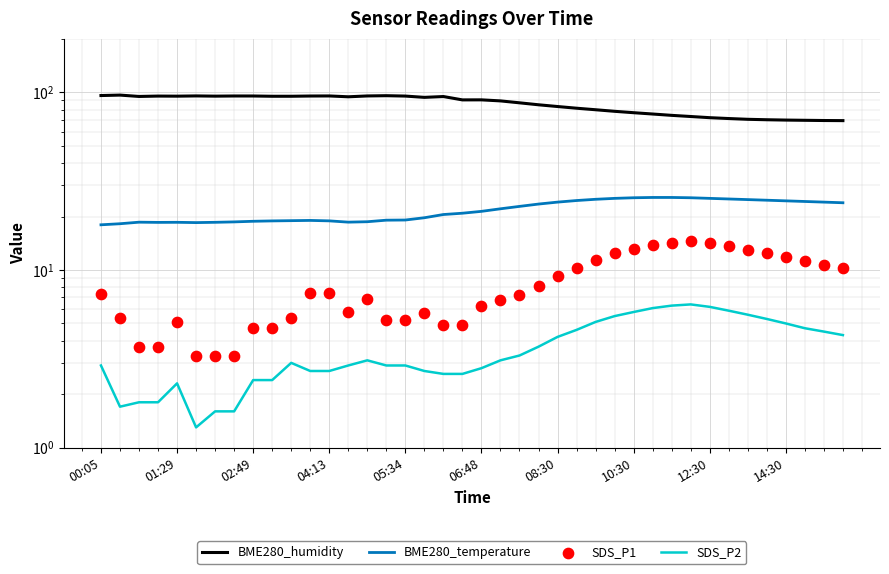

Which series reaches the minimum Y coordinate?

SDS_P2